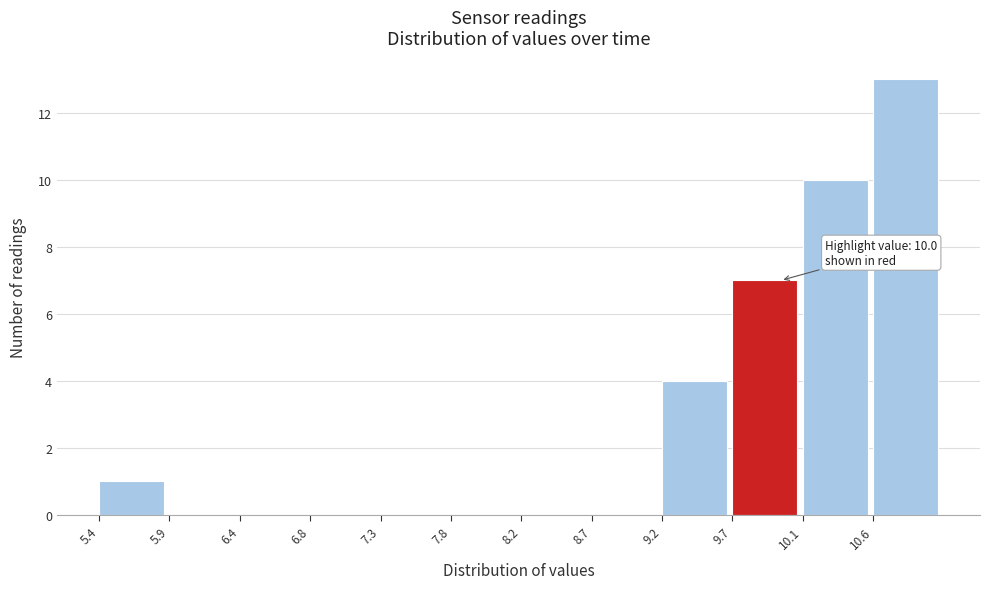

Which range on the x-axis has the tallest bar?

10.625 to 11.100